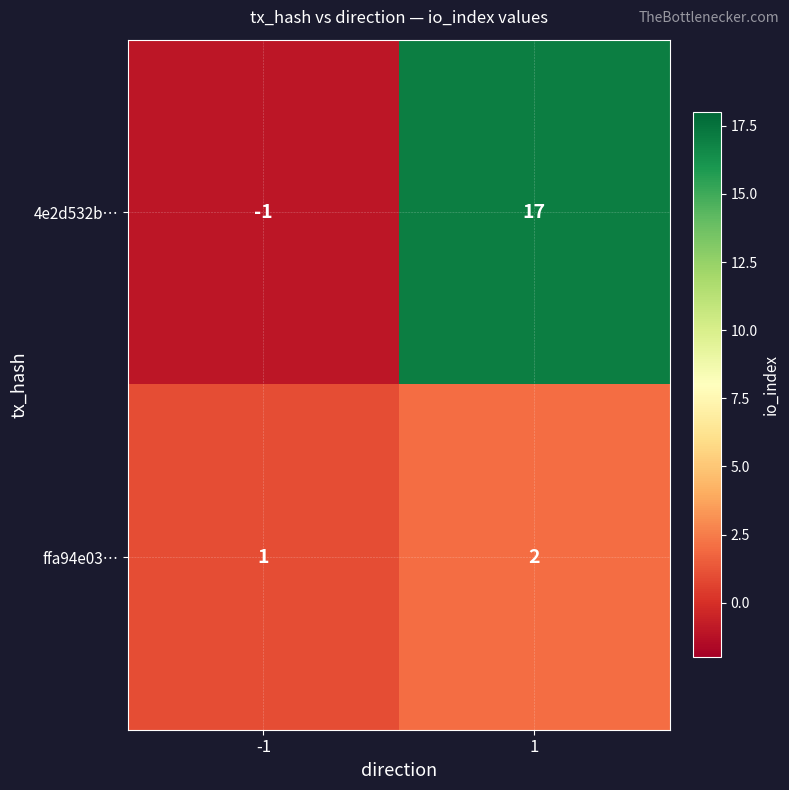

Count the number of categories in the chart.

2